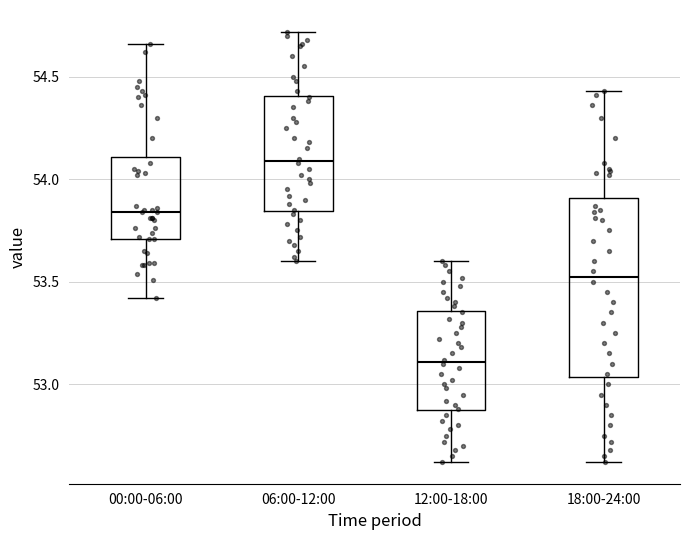

Which box has the lowest median line?

12:00-18:00